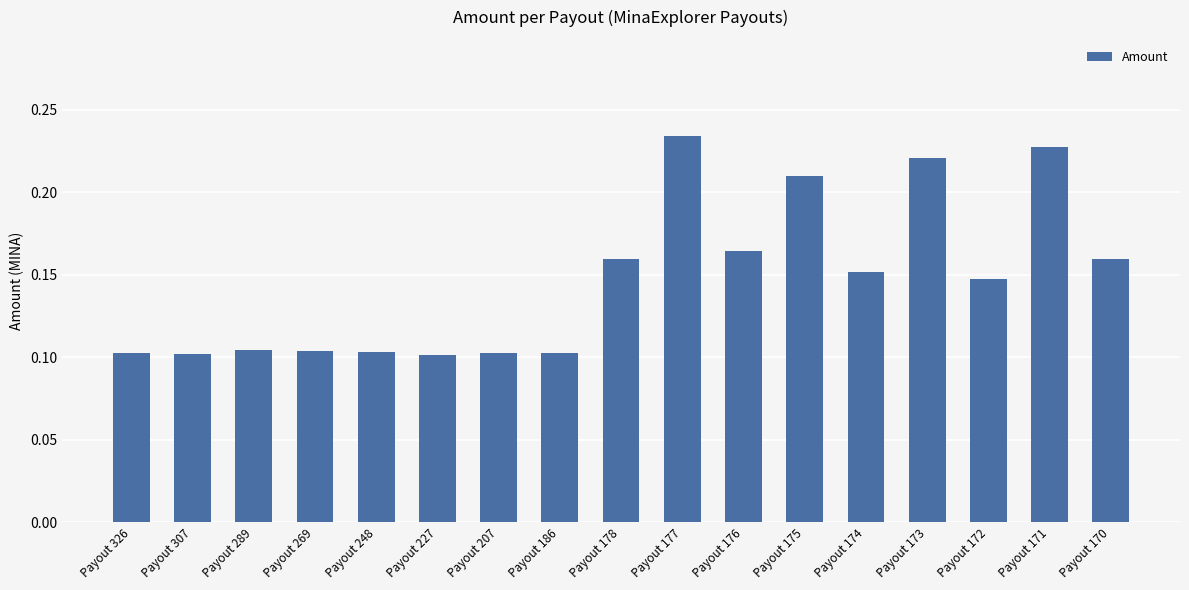

What is the sum of all values?

2.5